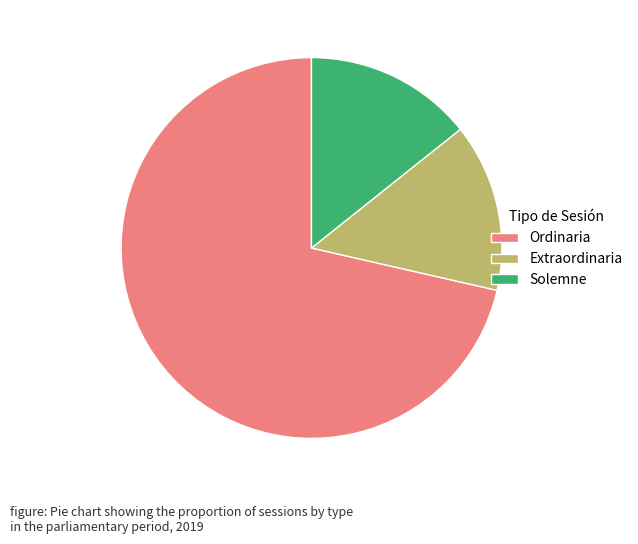

Is the sum of Solemne and Extraordinaria greater than half?

No